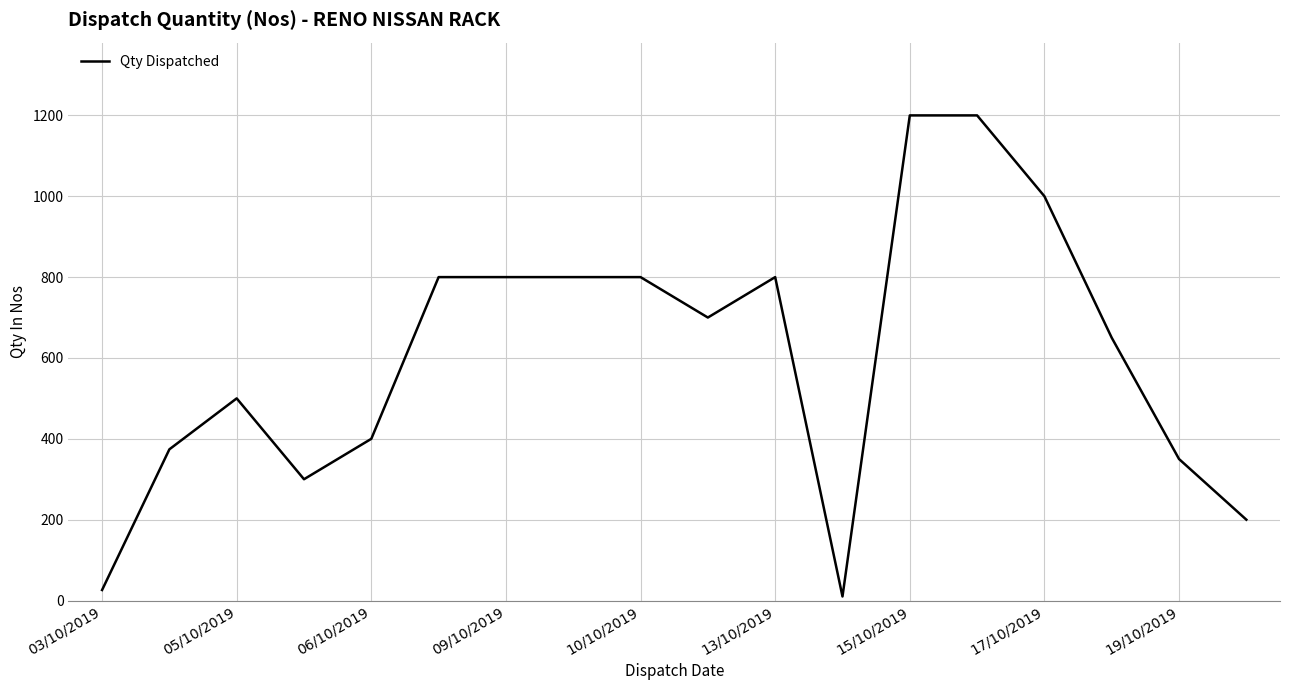

What is the difference between the maximum and minimum values?

1190